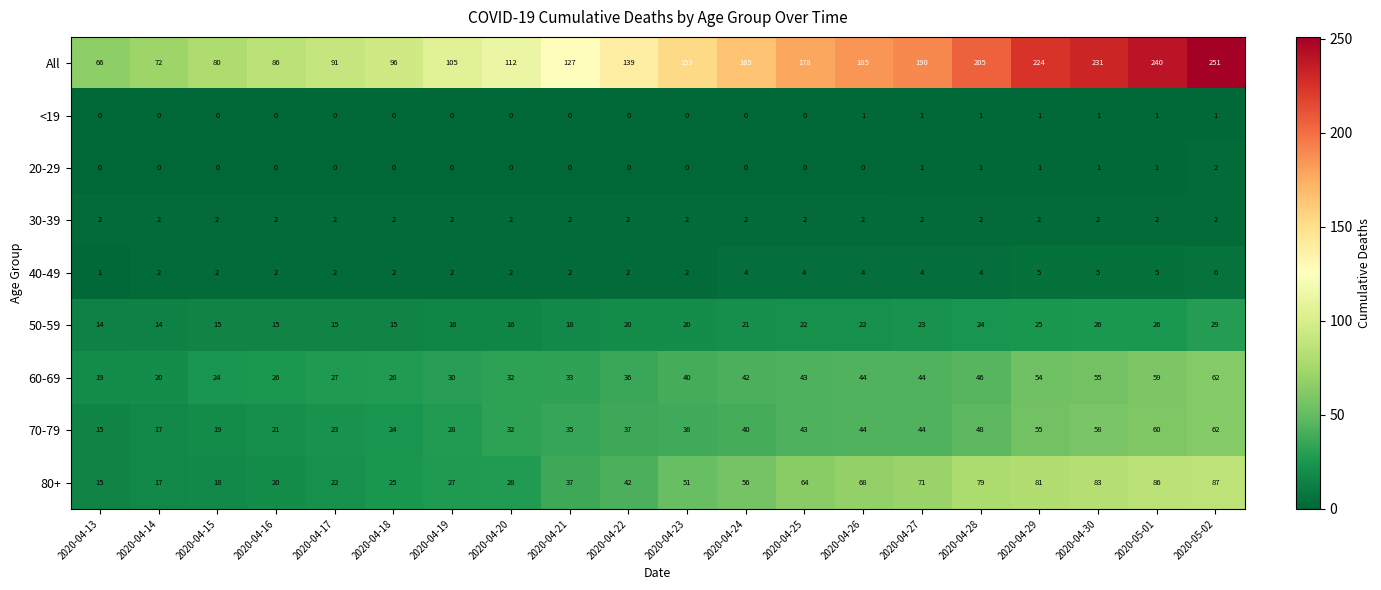

Which category has the highest value in the All series?

2020-05-02